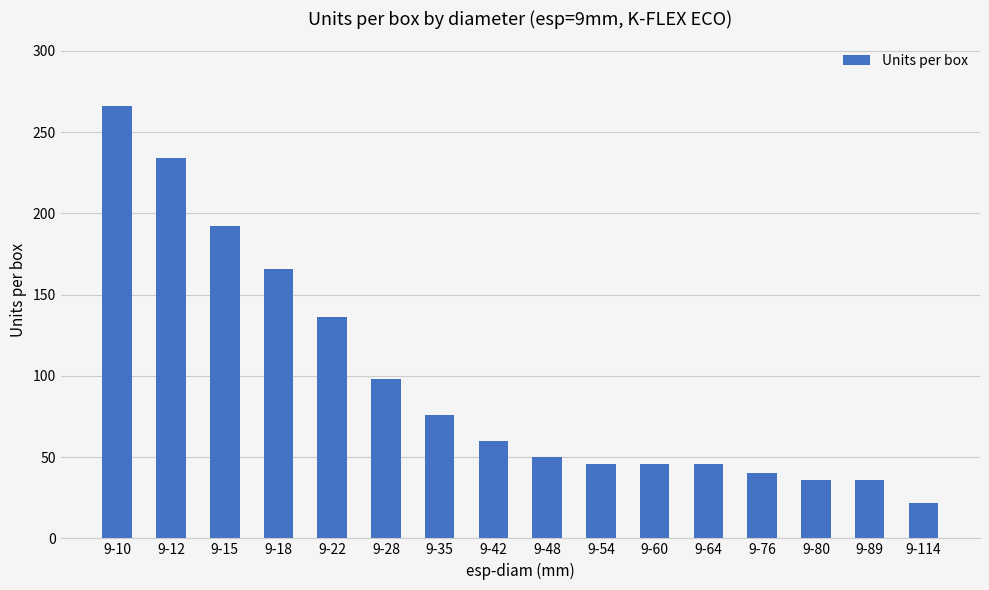

At which label is the value closest to 144?

9-22